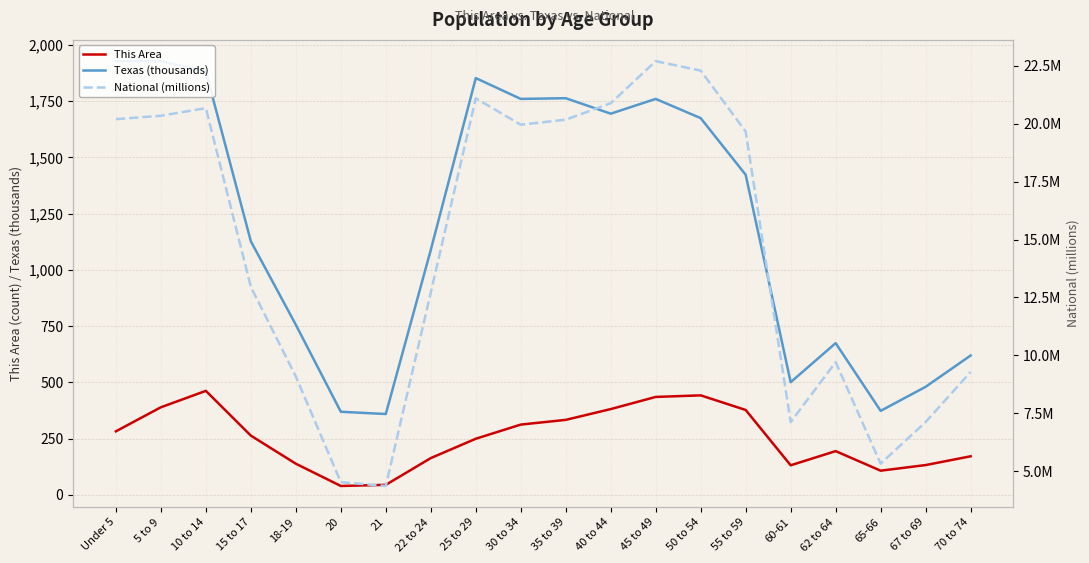

What position from the left is 21?

7